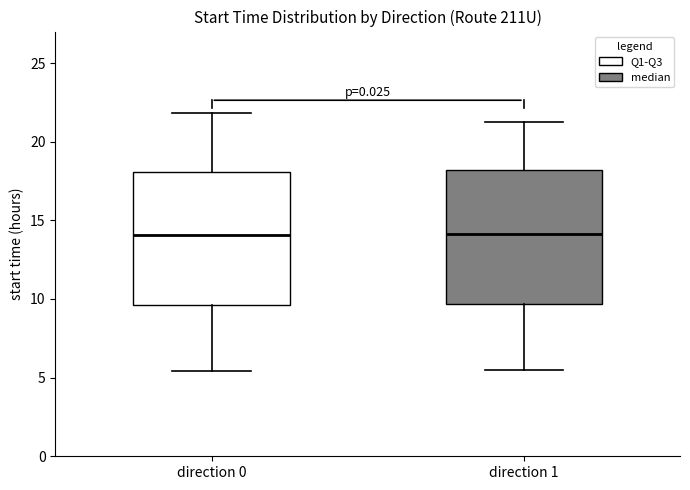

Reading left to right, read every box against the y-axis: the position of its median line, the range the box covers, and the ends of its whiskers. The values are not printed on the chart, so give them approximately, as read against the axis.

direction 0: median 14.0, box 9.5 to 18.0, whiskers 5.5 to 22.0
direction 1: median 14.0, box 9.5 to 18.0, whiskers 5.5 to 21.5